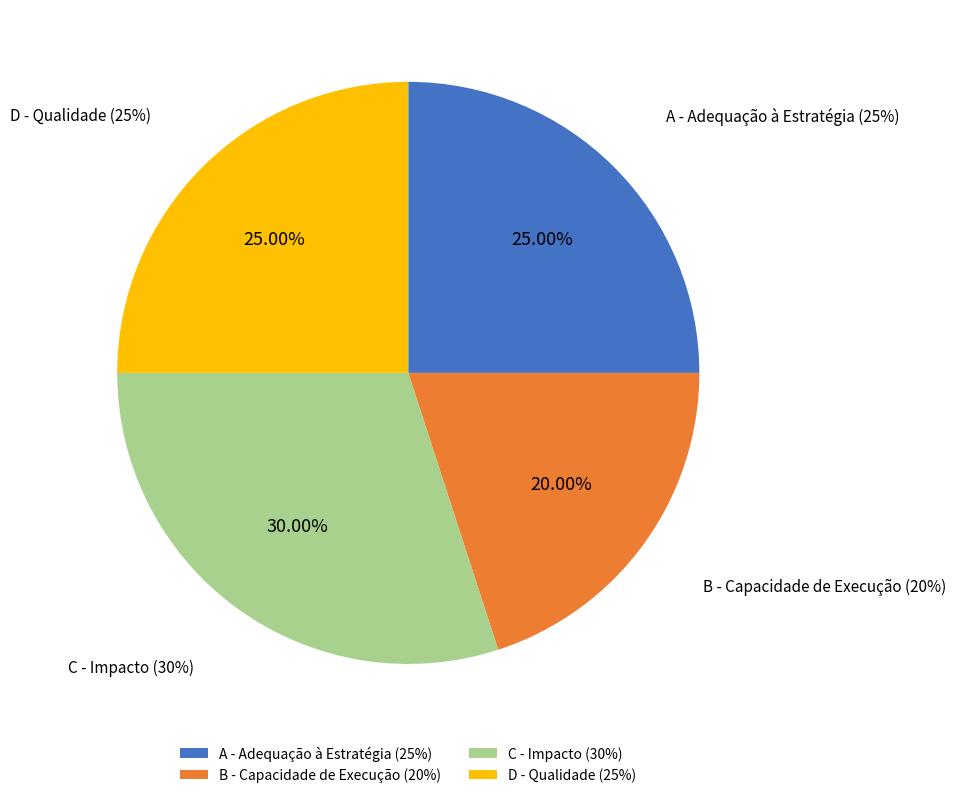

Do B - Capacidade de Execução (20%) and C - Impacto (30%) together represent more than half of the pie?

No